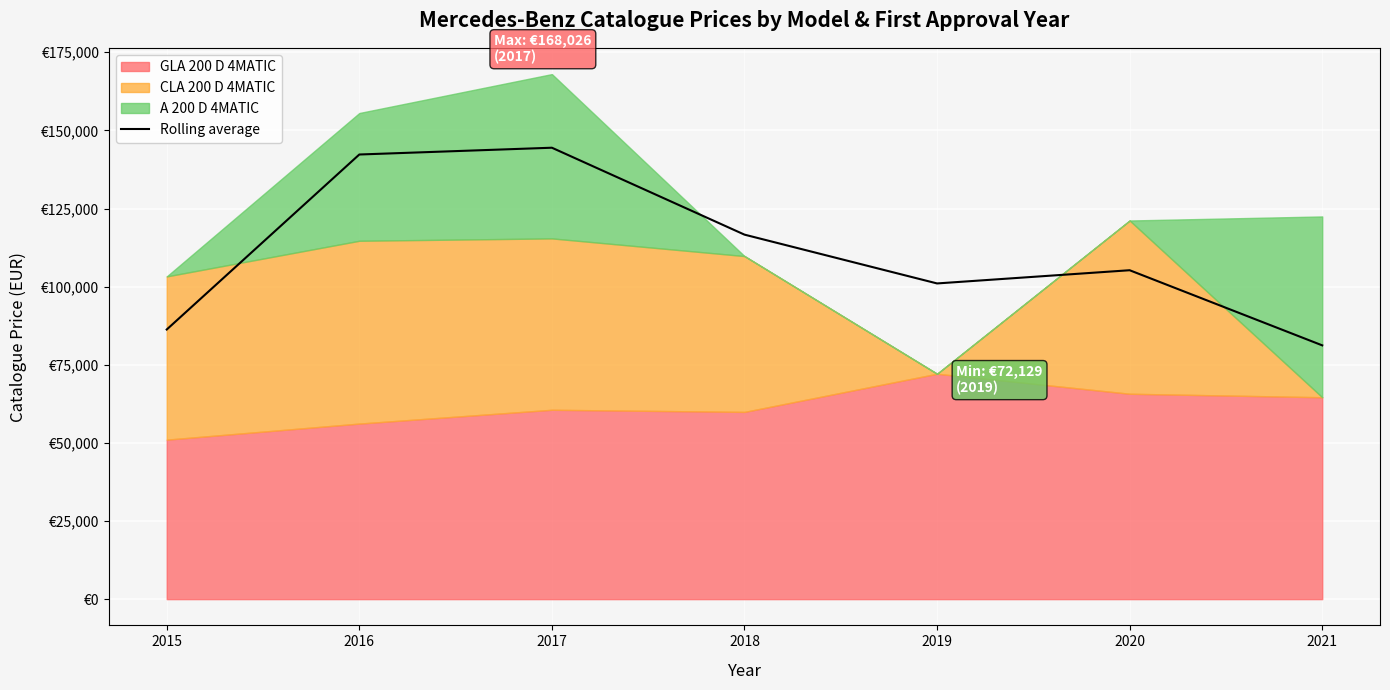

List the labels in order of value, smallest first.

2021, 2015, 2019, 2020, 2018, 2016, 2017